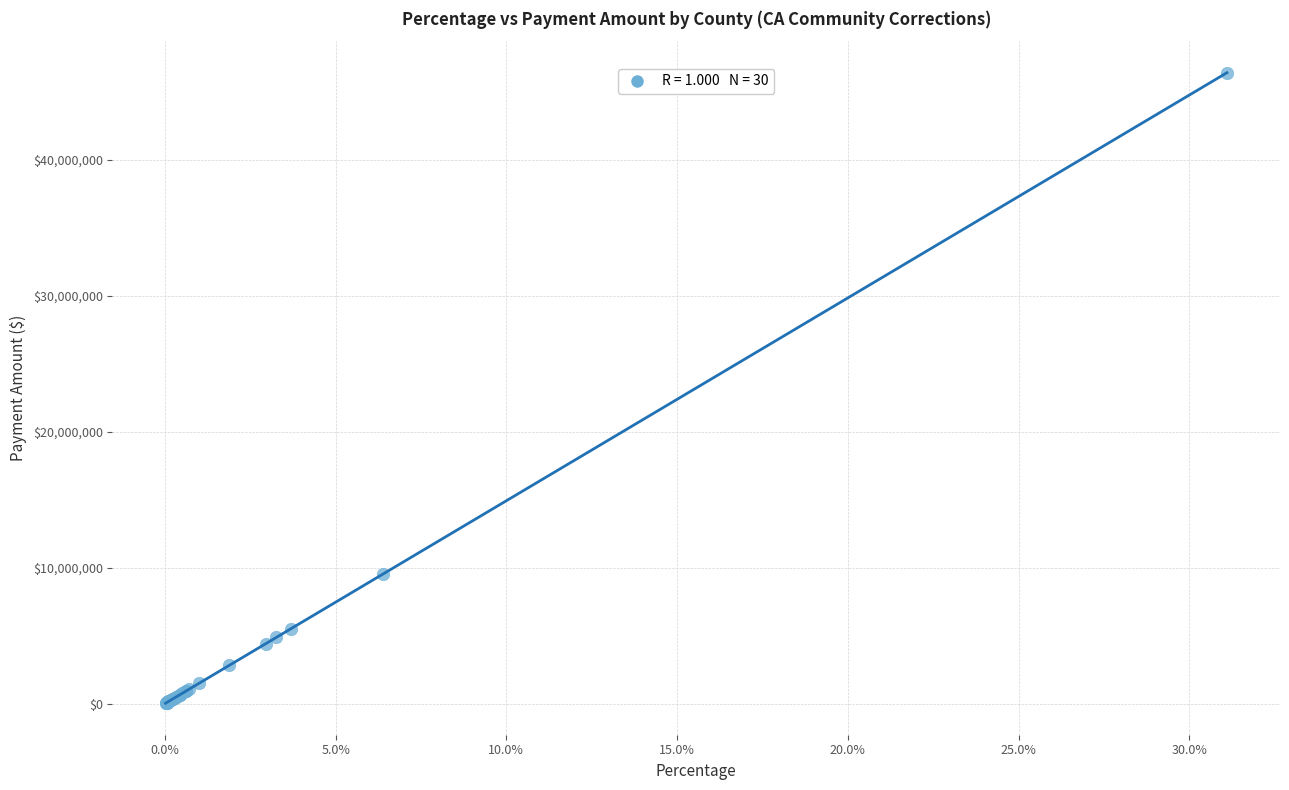

What Y value in the scatter plot is closest to 23213014?

9537440.1